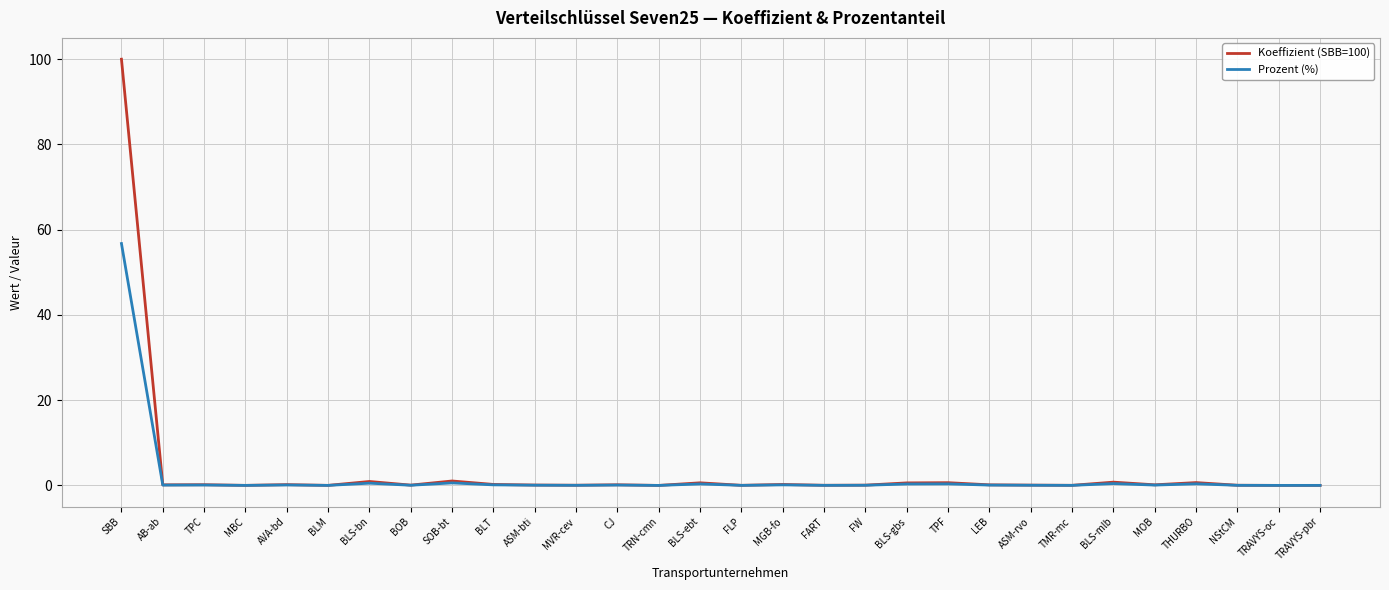

Which category has the highest value in the Koeffizient (SBB=100) series?

SBB